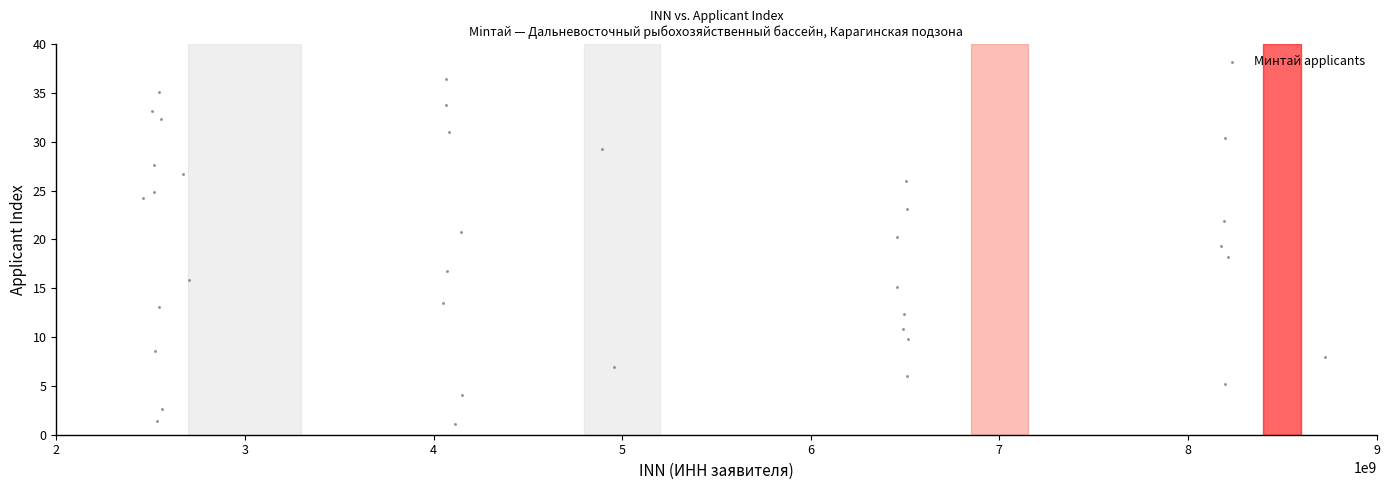

What is the range of Y values (max minus min)?

35.4